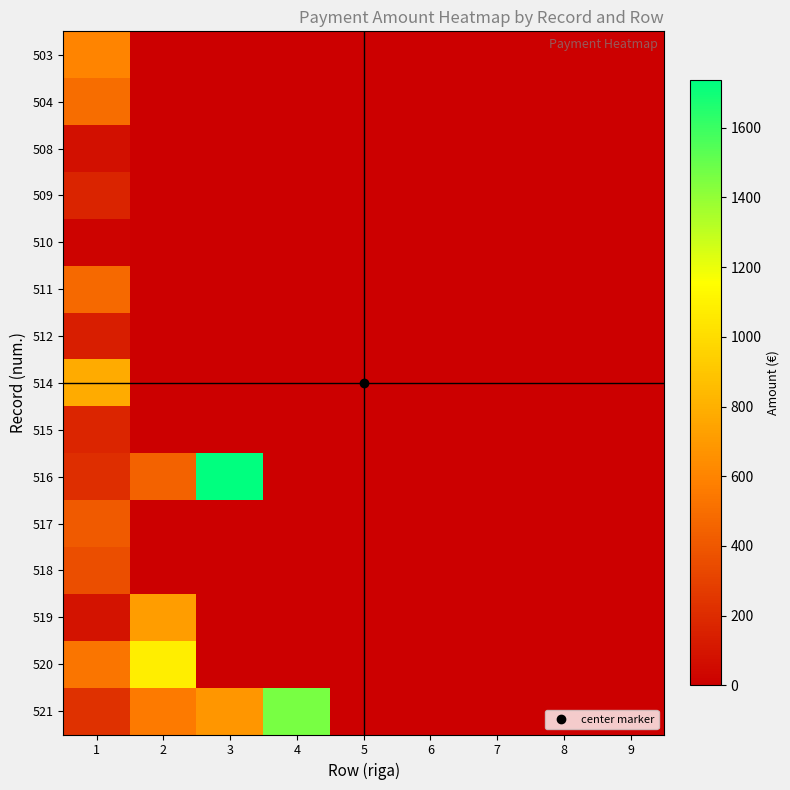

Rank the series at 6 from lowest to highest value.

503, 504, 508, 509, 510, 511, 512, 514, 515, 516, 517, 518, 519, 520, 521